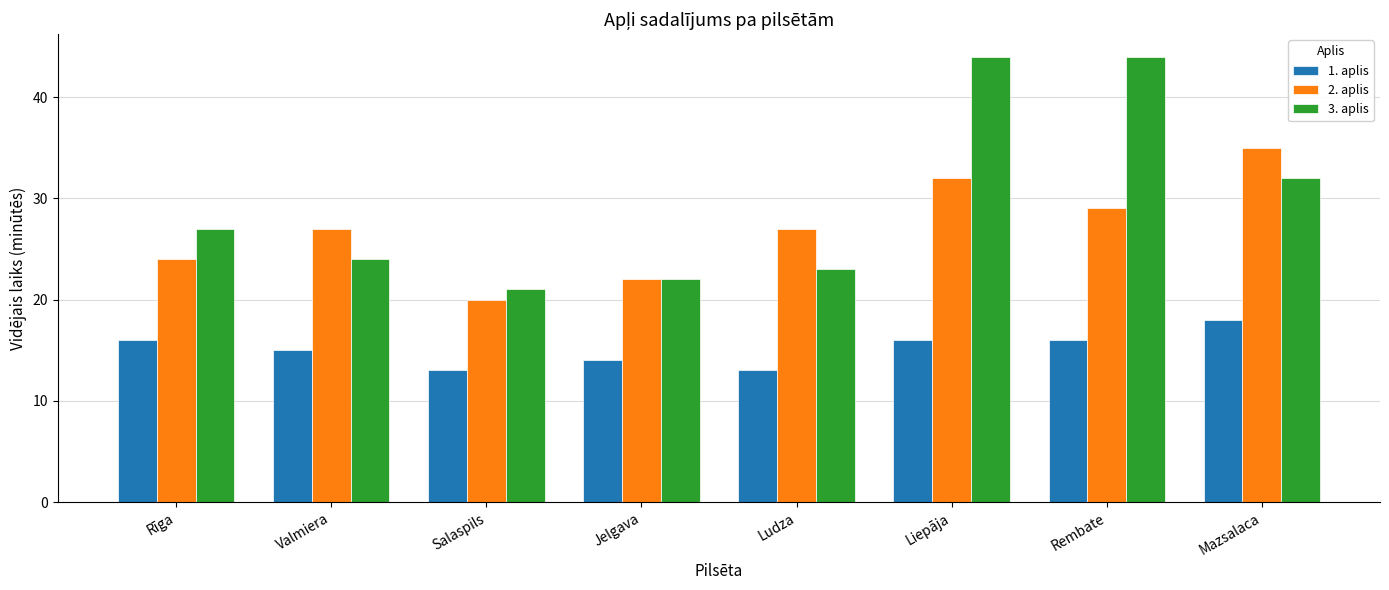

Count the 2. aplis values in the range 24 to 32.

5